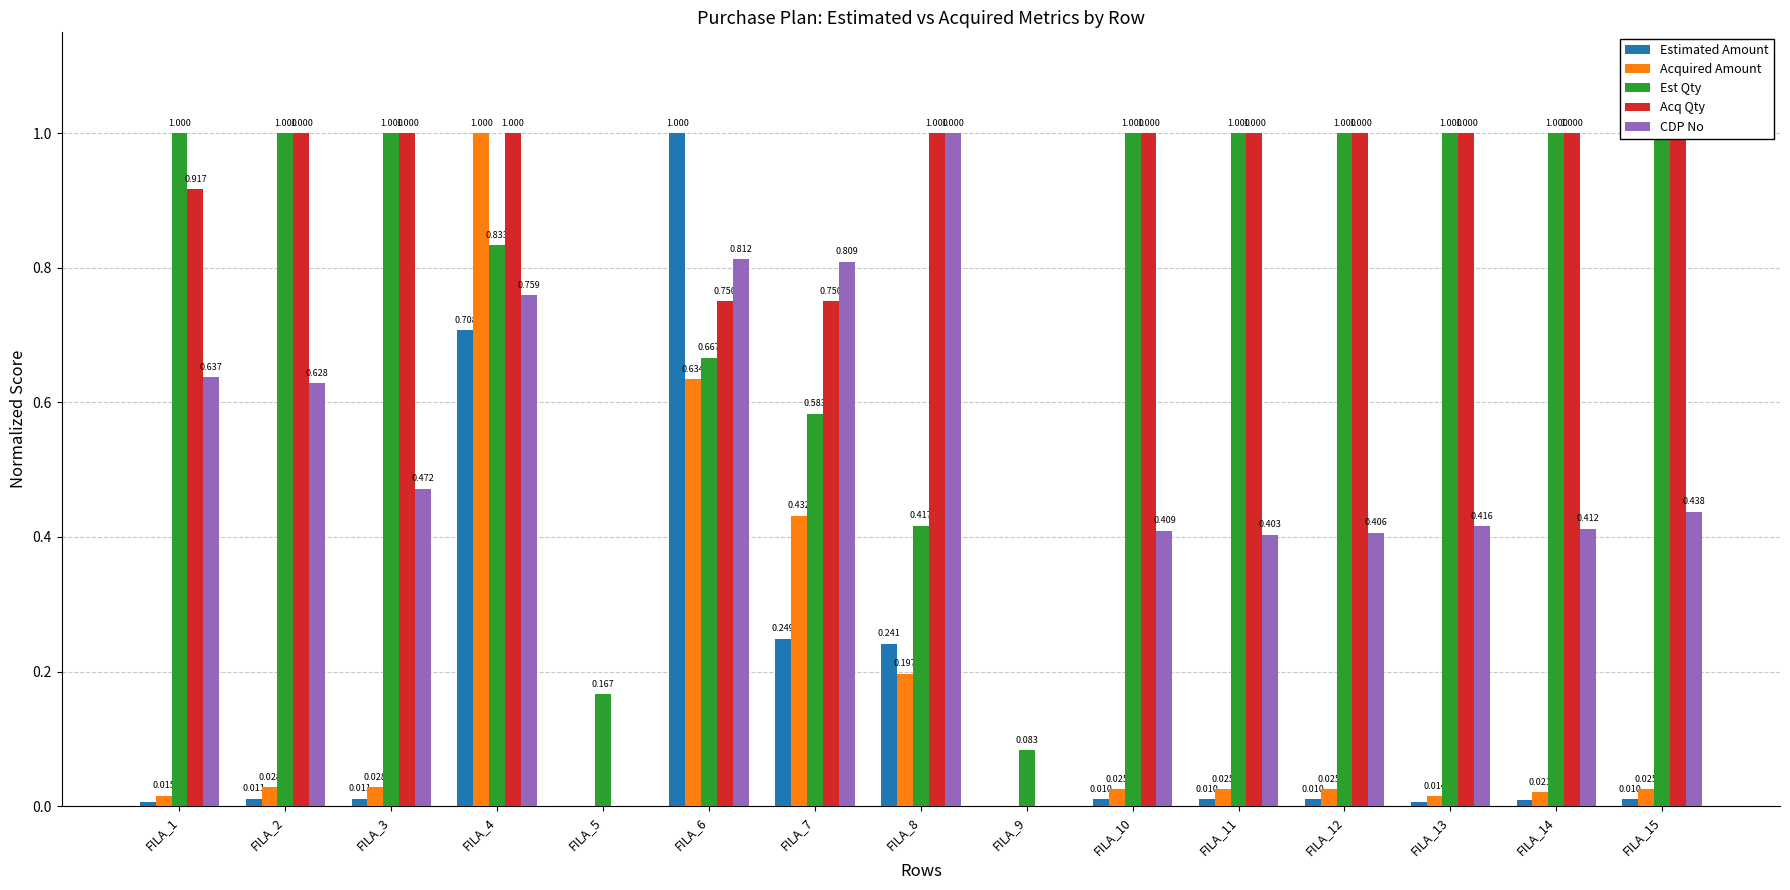

Is it true that Est Qty equals 0.6 at FILA_8?

False